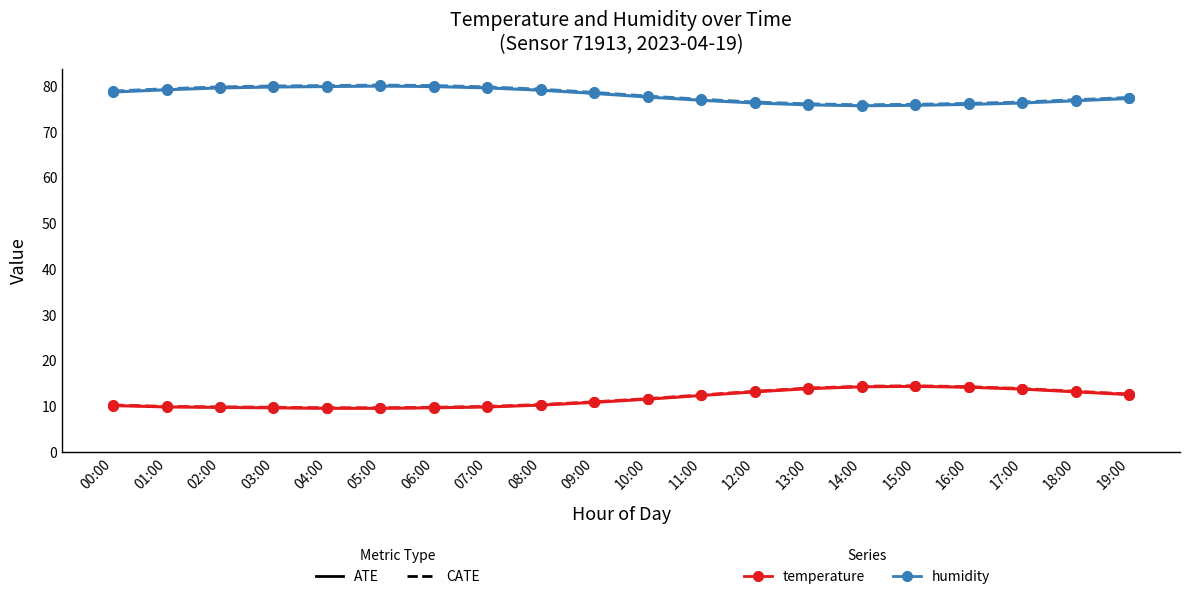

What is the label of the 17th point from the left?

16:00